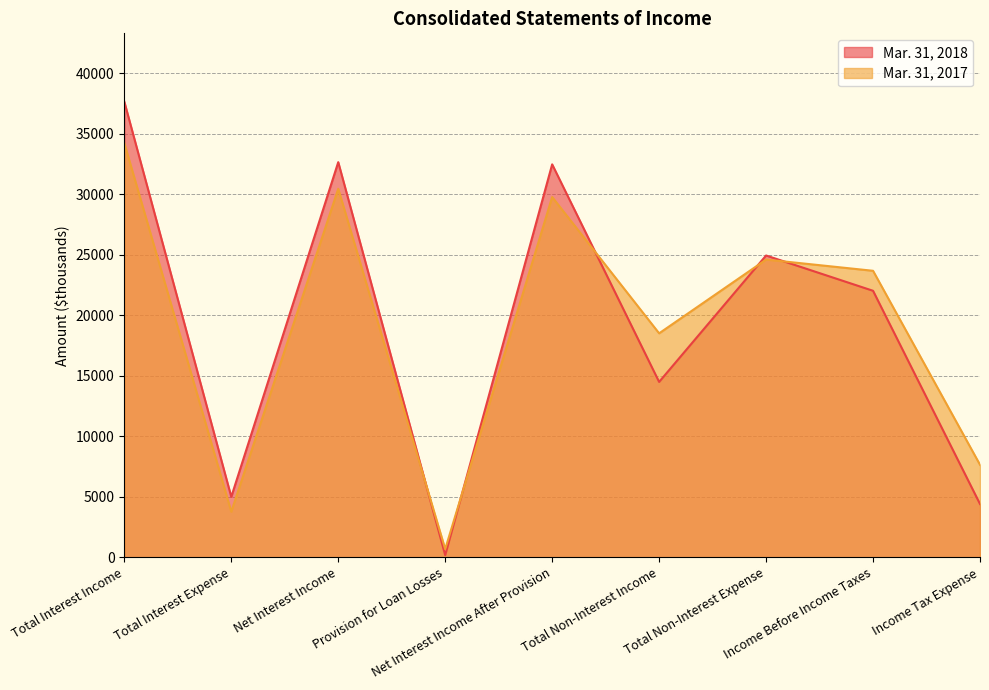

True or false: Mar. 31, 2018 has more than 0 points higher than both neighbors.

True